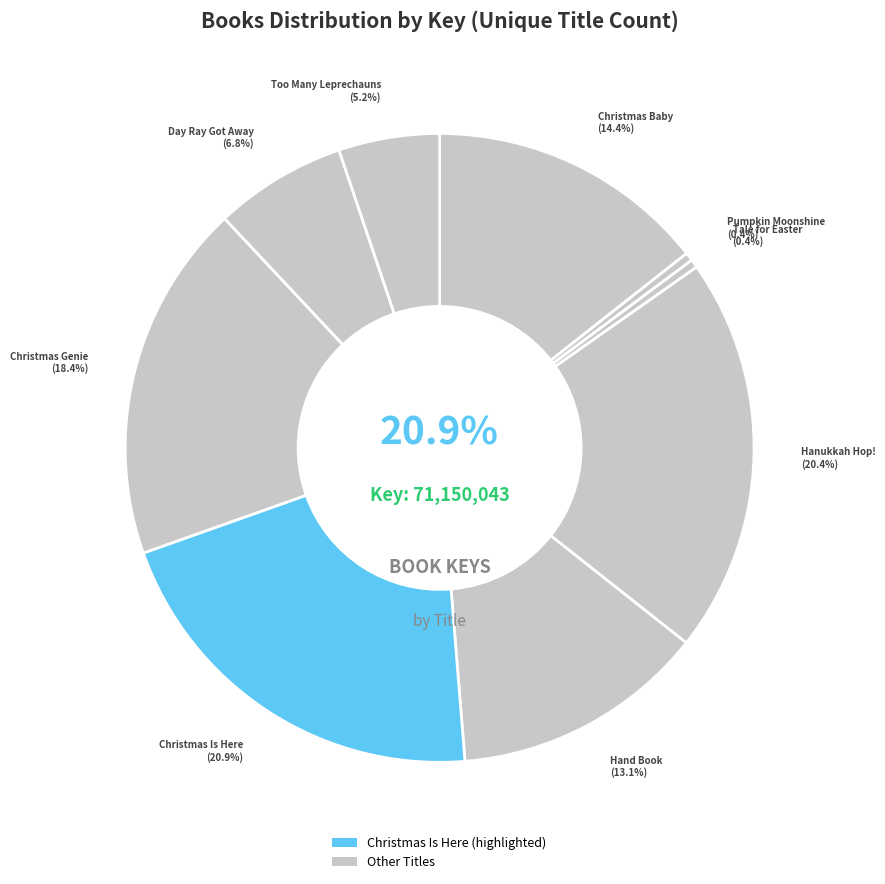

What is the ratio of the value at Hand Book to the value at Tale for Easter?

30.5